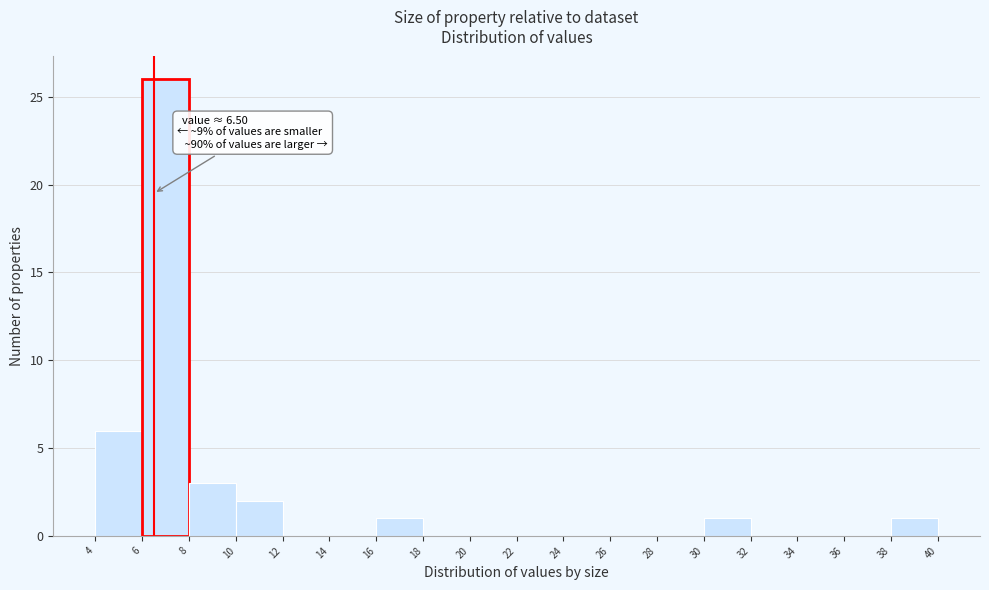

Over which range of the x-axis is the bar tallest?

6 to 8